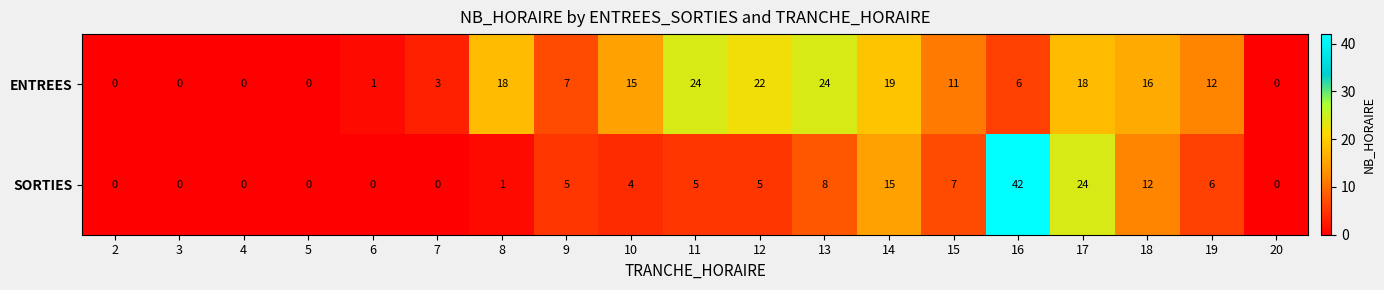

Rank the series by their maximum value, from highest to lowest.

SORTIES, ENTREES